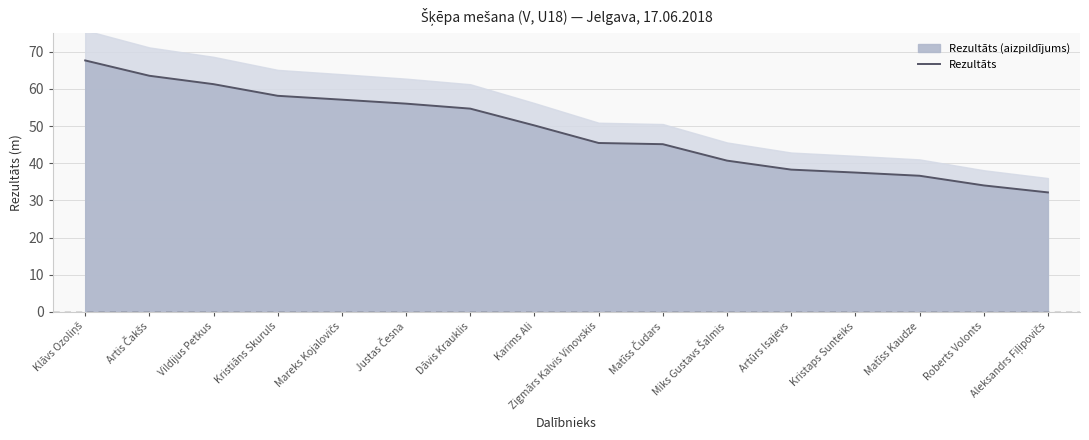

Which has a higher value, Matīss Čudars or Aleksandrs Fiļipovičs?

Matīss Čudars